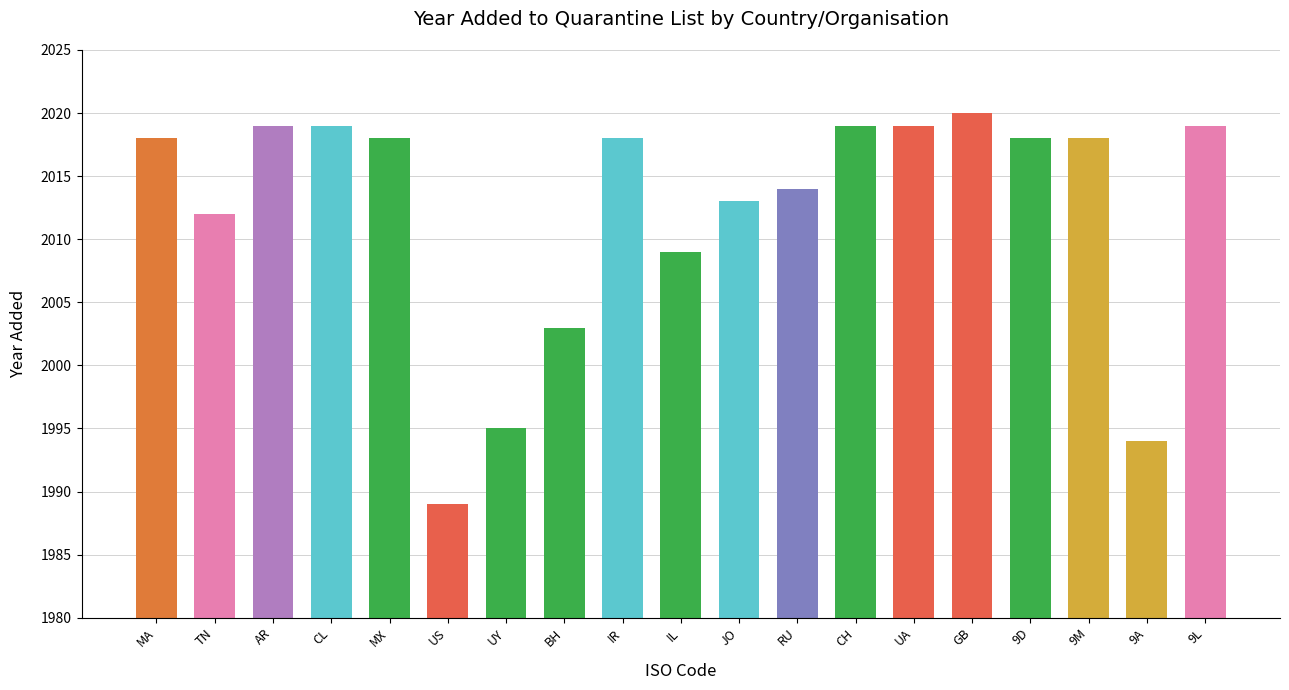

What is the change in value from IL to UA?

+10